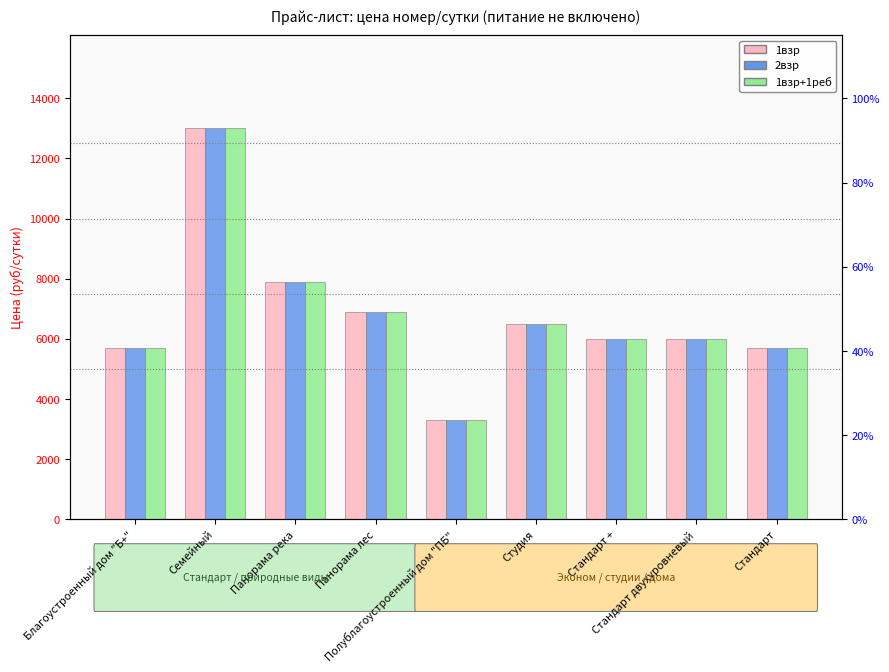

Reading right to left, what are all the values shown in this chart?

1взр: Стандарт=5700	Стандарт двухуровневый=6000	Стандарт +=6000	Студия=6500	Полублагоустроенный дом "ПБ"=3300	Панорама лес=6900	Панорама река=7900	Семейный=13000	Благоустроенный дом "Б+"=5700
2взр: Стандарт=5700	Стандарт двухуровневый=6000	Стандарт +=6000	Студия=6500	Полублагоустроенный дом "ПБ"=3300	Панорама лес=6900	Панорама река=7900	Семейный=13000	Благоустроенный дом "Б+"=5700
1взр+1реб: Стандарт=5700	Стандарт двухуровневый=6000	Стандарт +=6000	Студия=6500	Полублагоустроенный дом "ПБ"=3300	Панорама лес=6900	Панорама река=7900	Семейный=13000	Благоустроенный дом "Б+"=5700